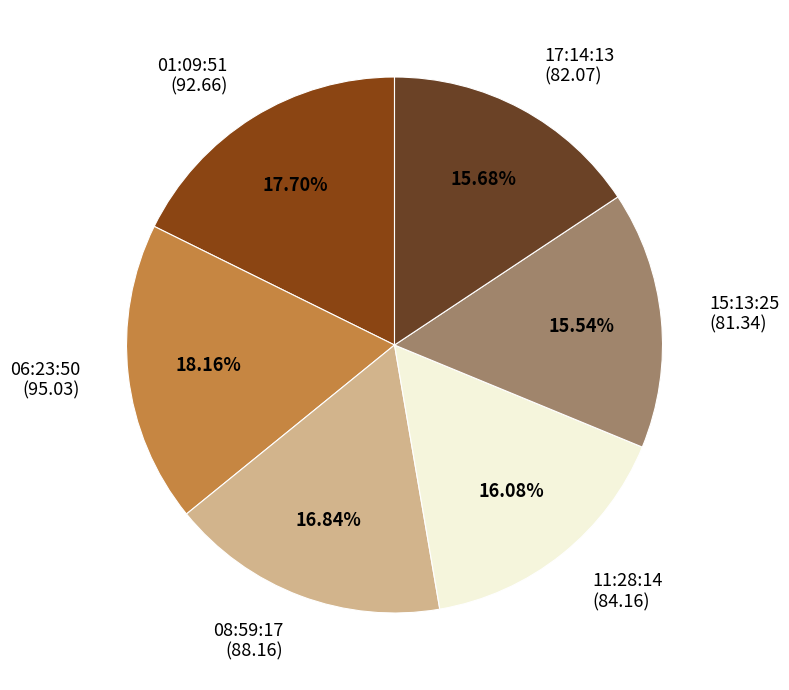

How many segments does this pie chart have?

6